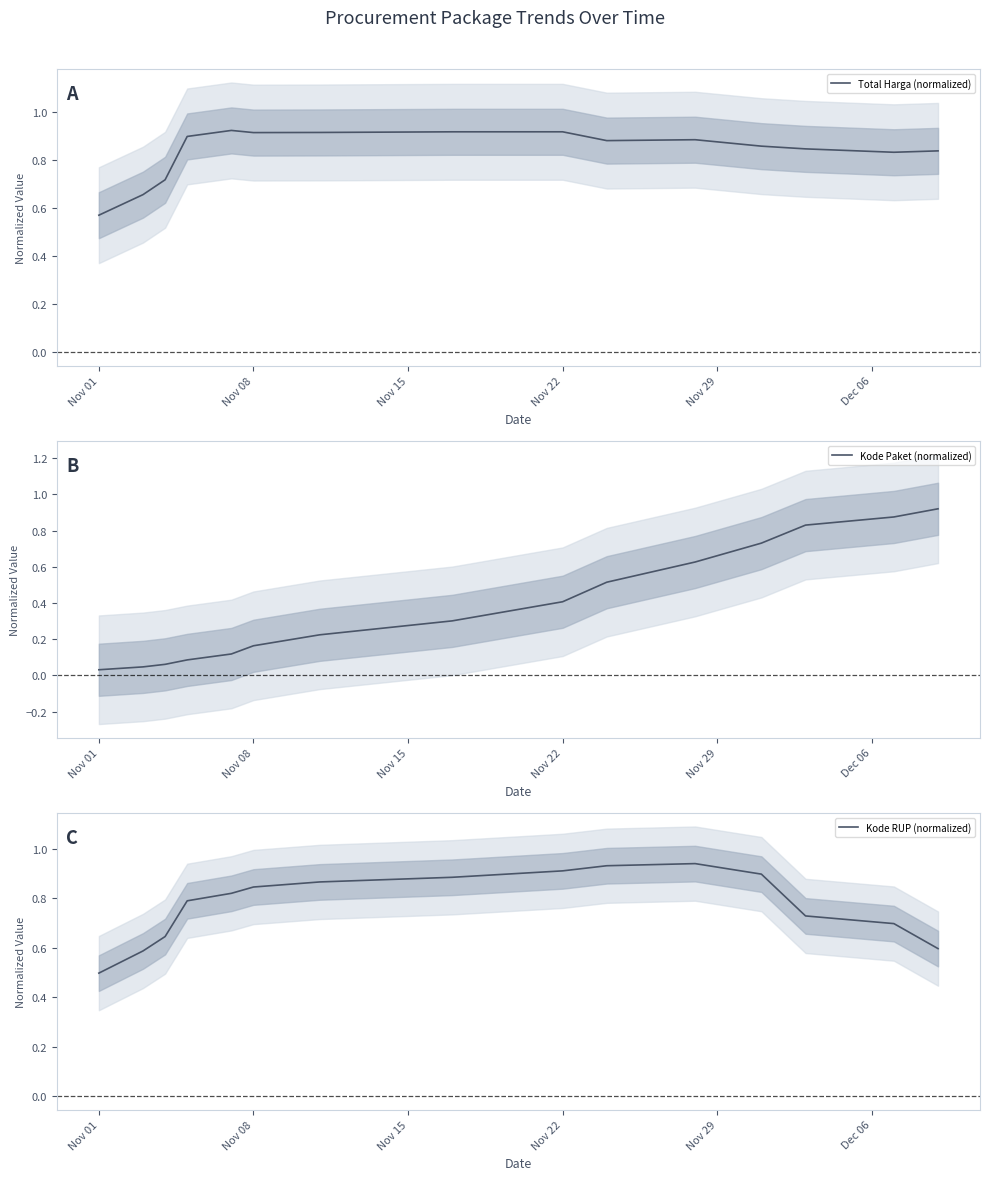

What is the value of the Kode RUP (normalized) point at the 15th from the left?

0.6